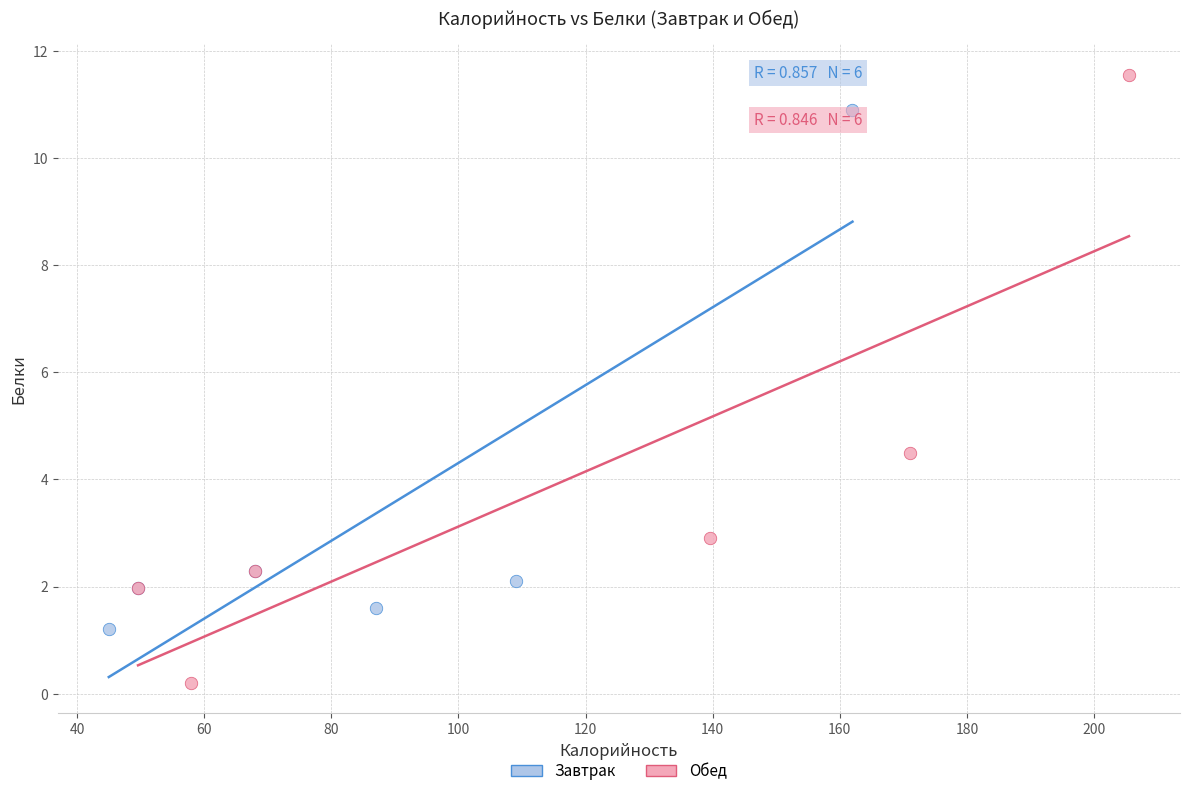

Which series reaches the minimum Y coordinate?

Обед